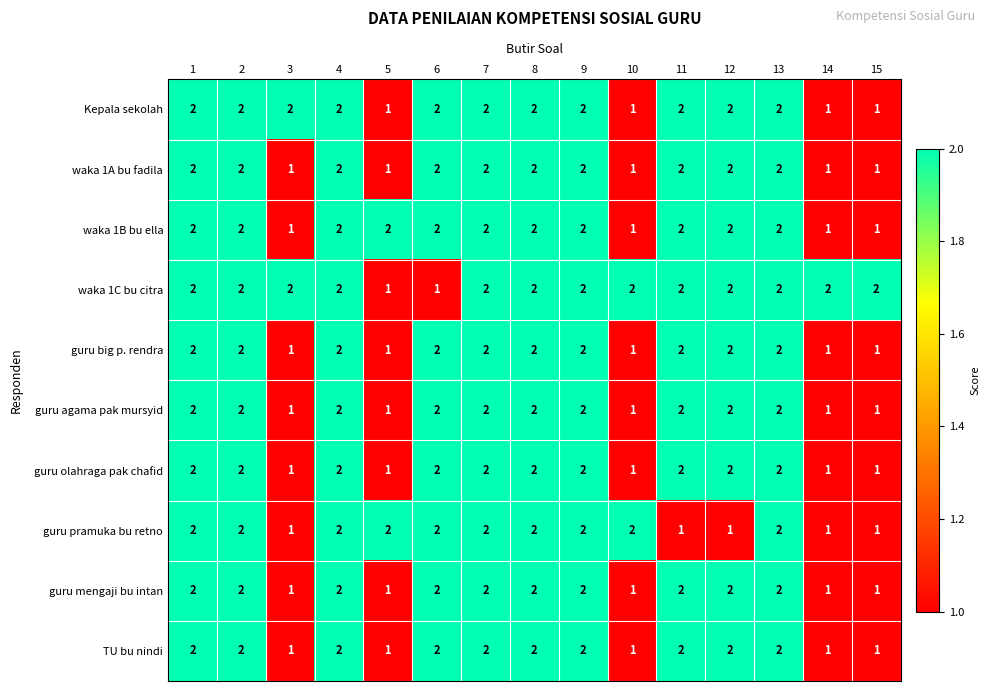

Which series has the largest total across all categories?

waka 1C bu citra